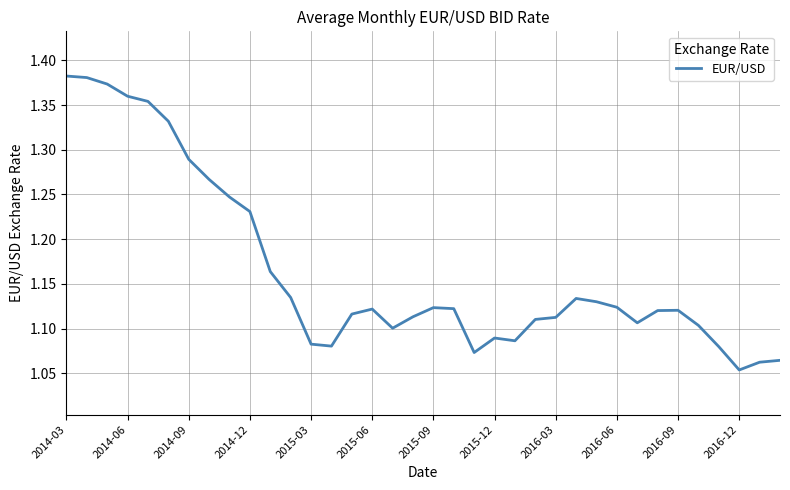

What is the difference between the maximum and minimum values?

0.3